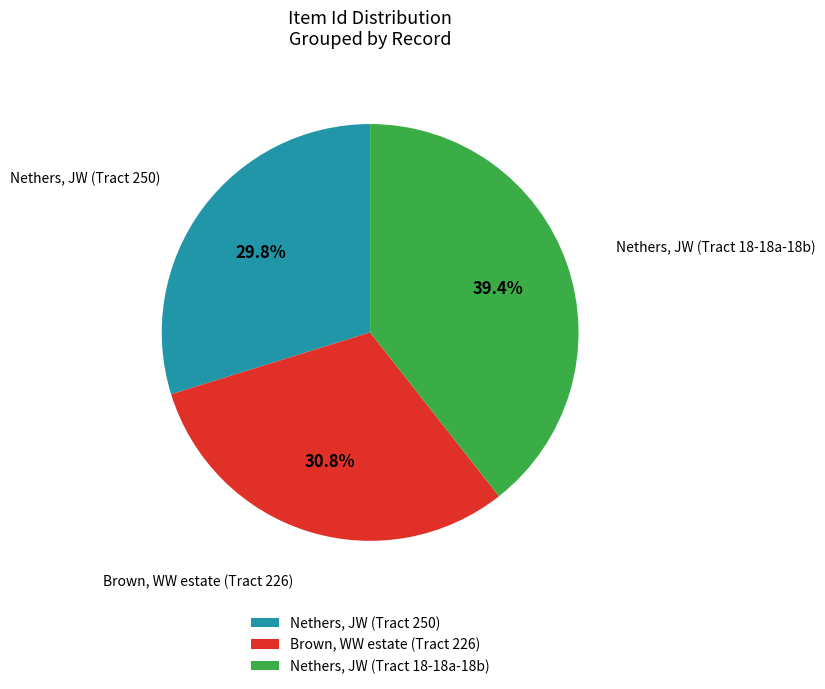

Is Nethers, JW (Tract 250) the majority of the pie?

No